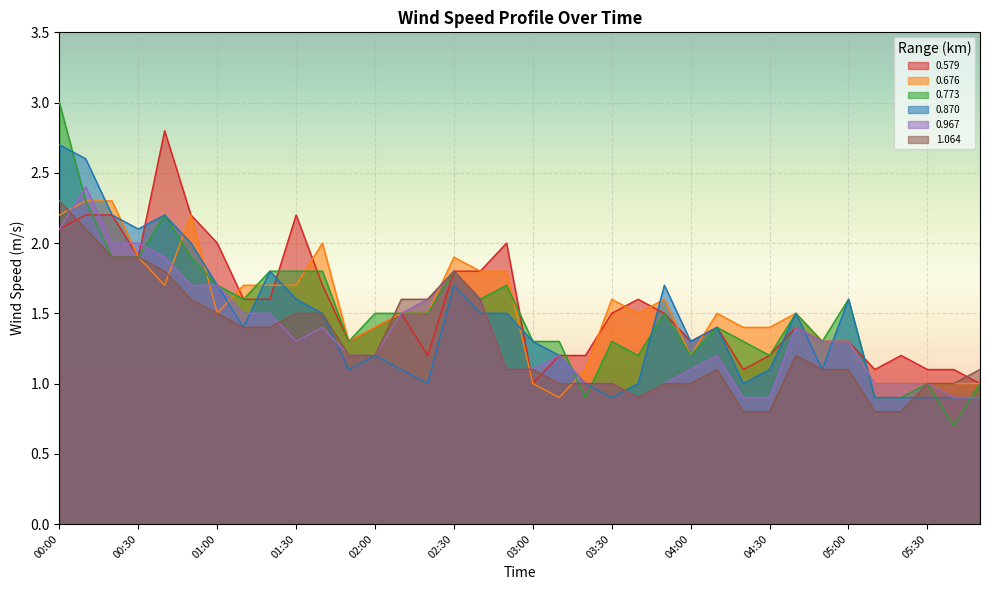

True or false: 0.967 and 1.064 intersect in this chart.

True